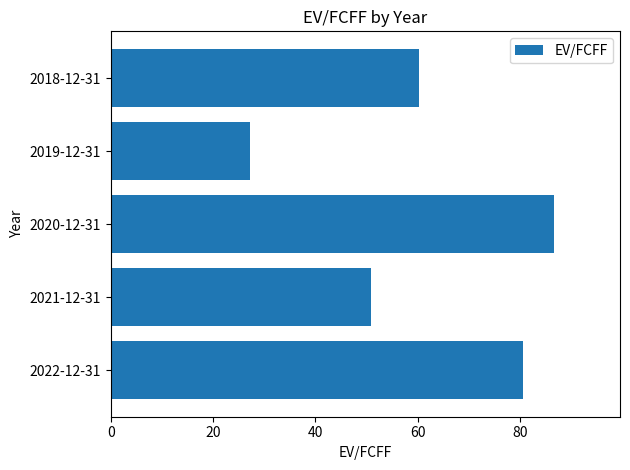

What is the ratio of the value at 2020-12-31 to the value at 2021-12-31?

1.7